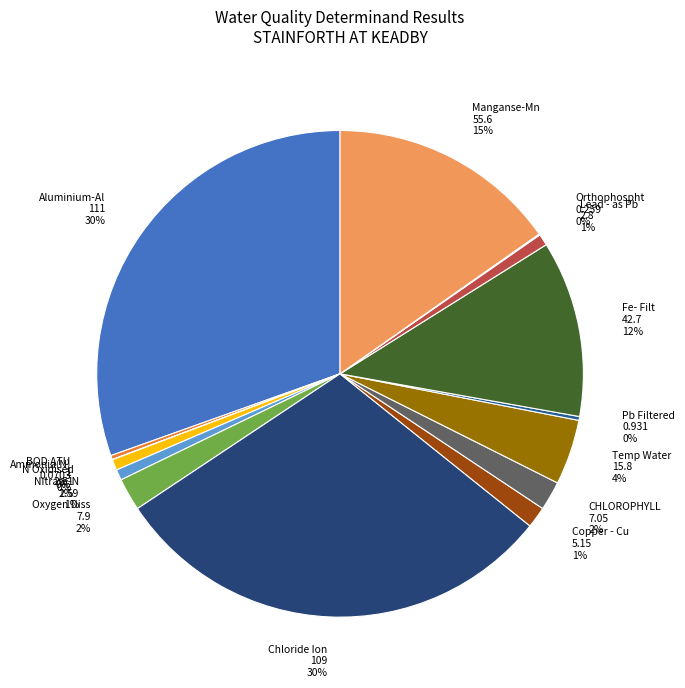

Do Nitrate-N and N Oxidised together represent more than half of the pie?

No